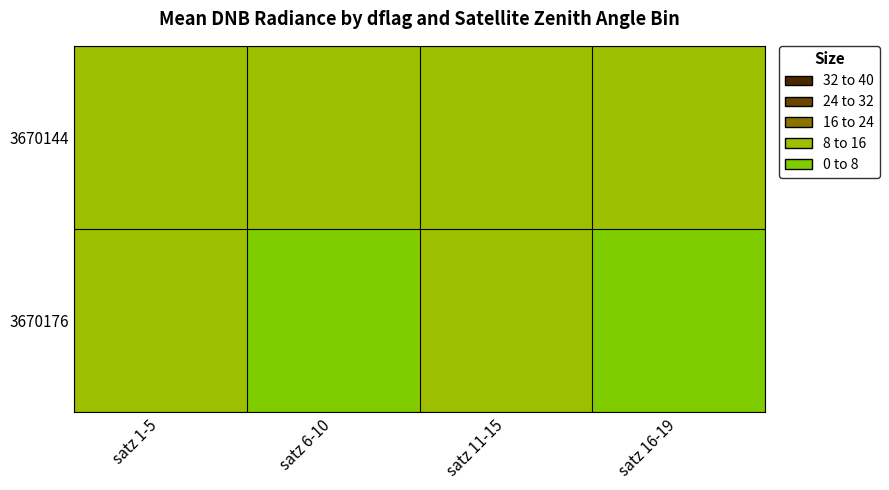

Reading left to right, what are all the values shown in this chart?

3670144: satz 1-5=11.9	satz 6-10=10.6	satz 11-15=9.4	satz 16-19=10.2
3670176: satz 1-5=8.5	satz 6-10=7.6	satz 11-15=8.0	satz 16-19=7.3